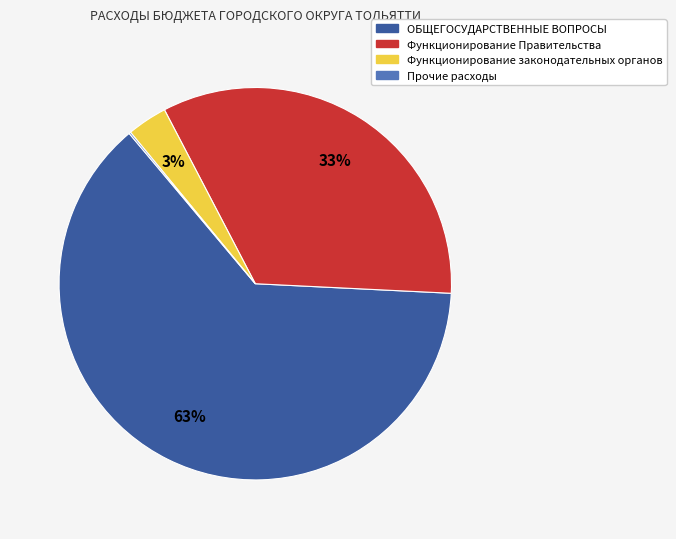

To the nearest percent, what is the average slice percentage?

25%